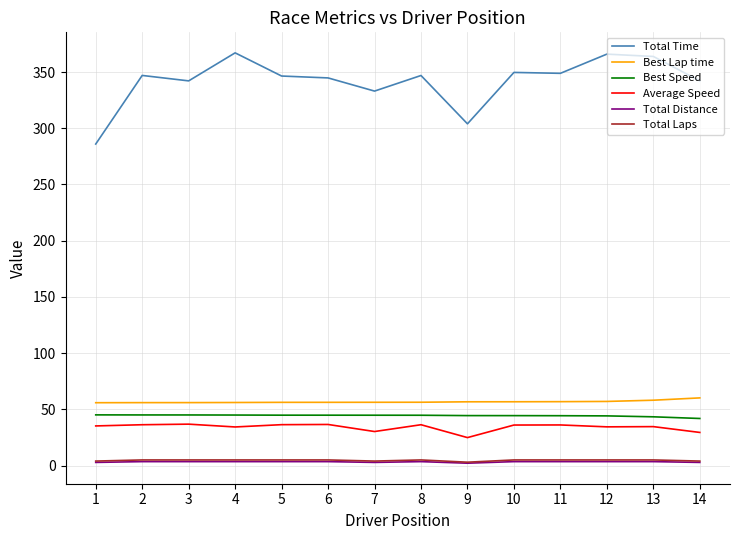

True or false: Best Speed and Total Laps cross at least once.

False